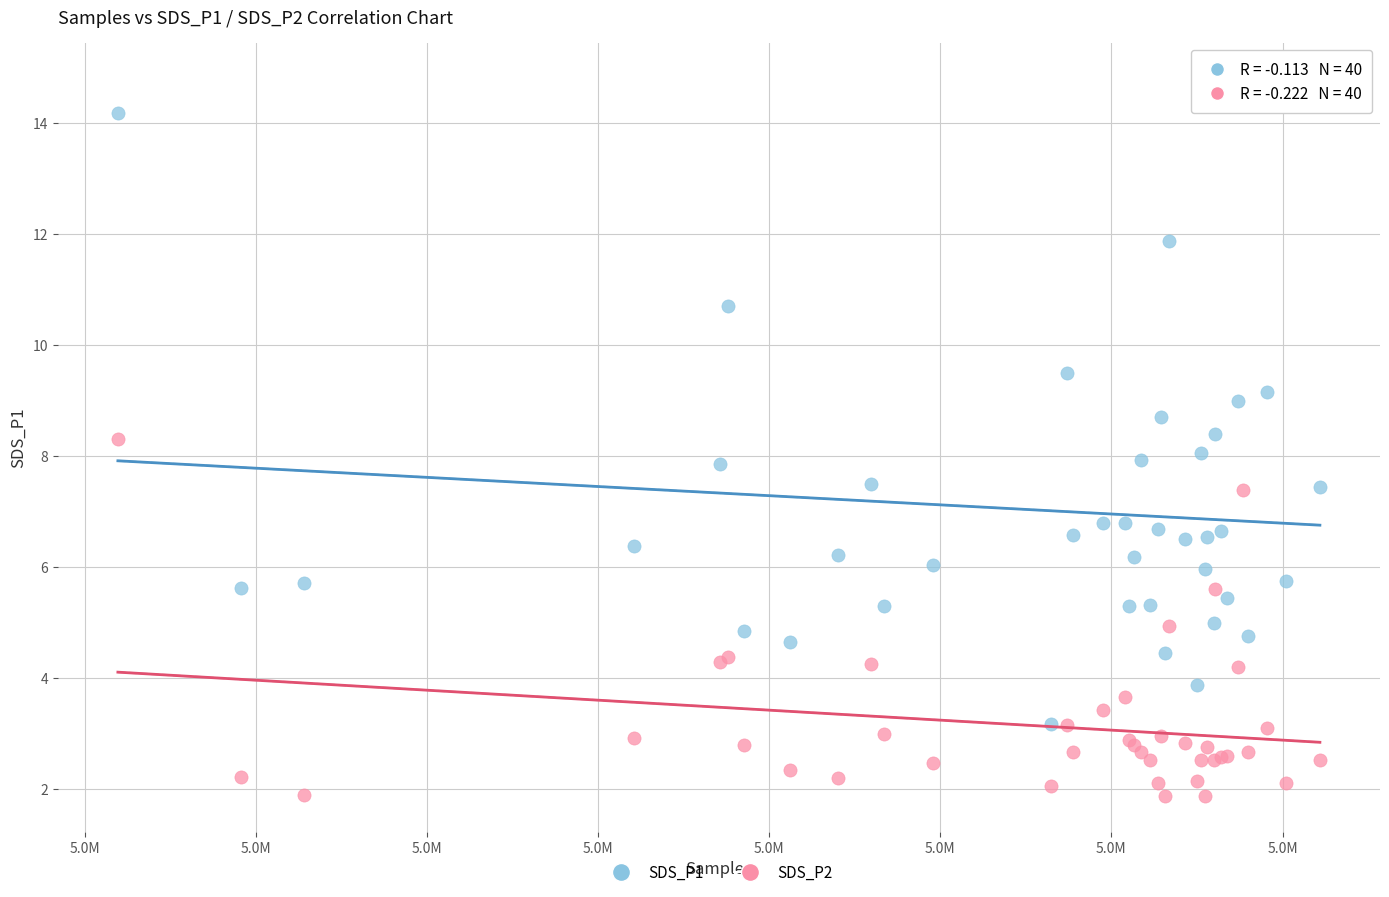

Which series has the largest Y range (max minus min)?

SDS_P1